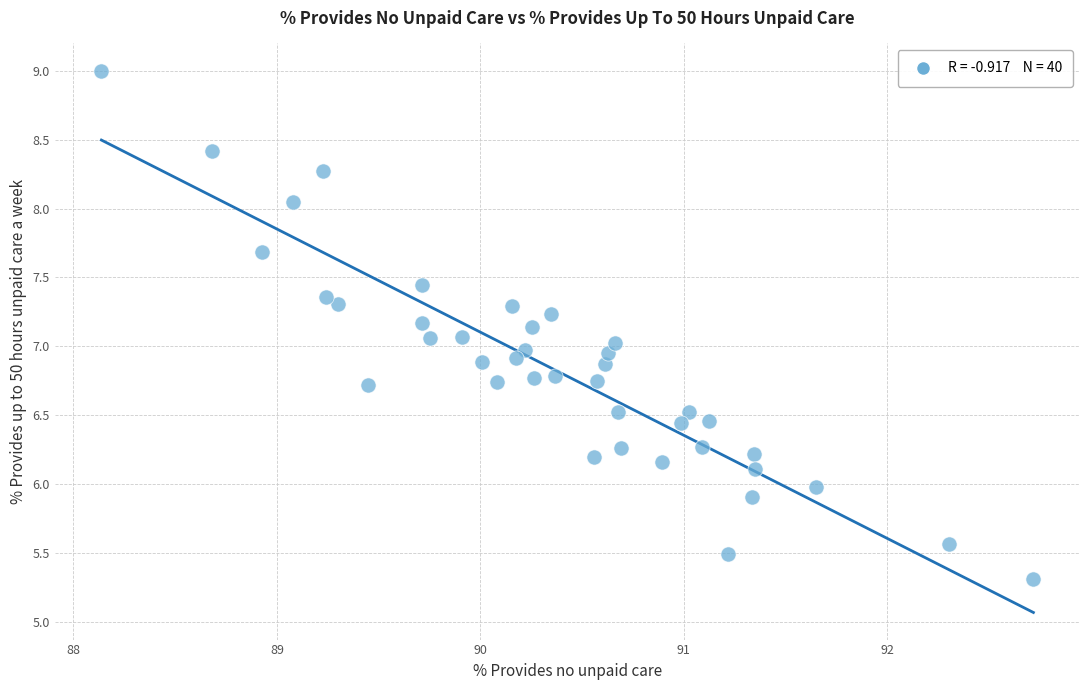

What is the range of X values (max minus min)?

4.6